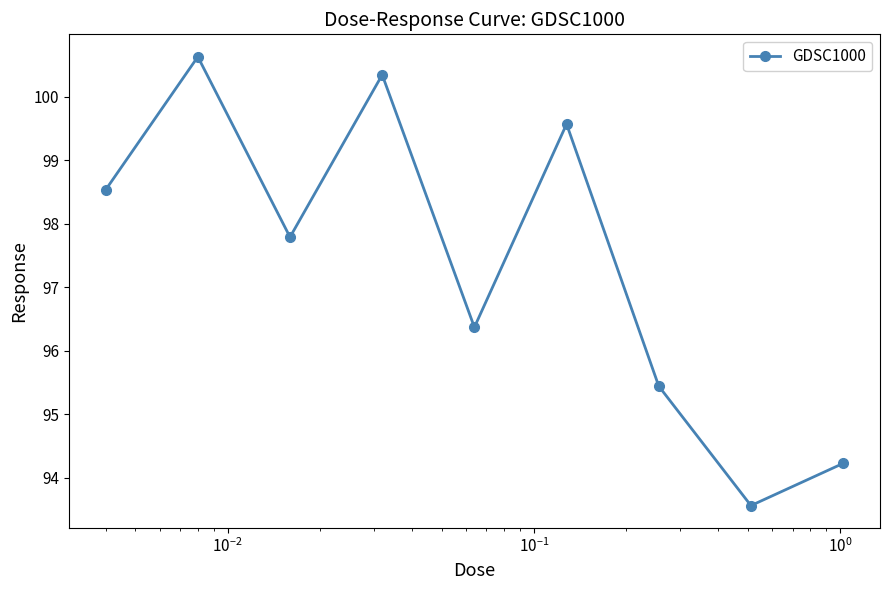

Count the number of data series in this chart.

1